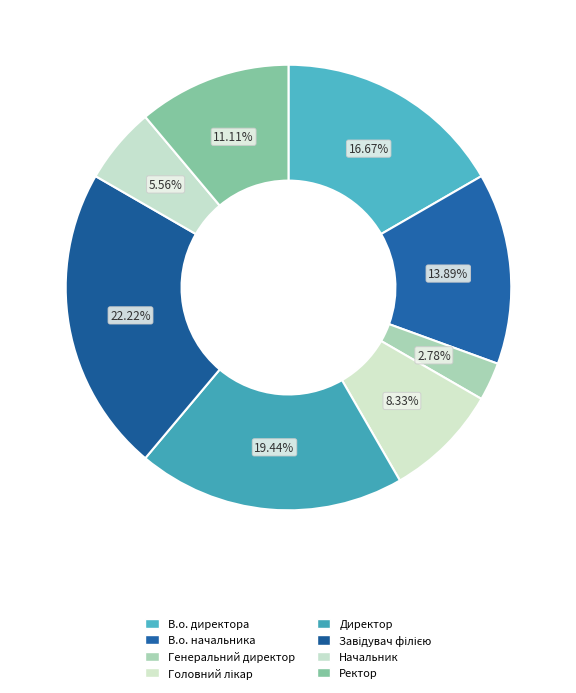

How many slices are in this pie chart?

8